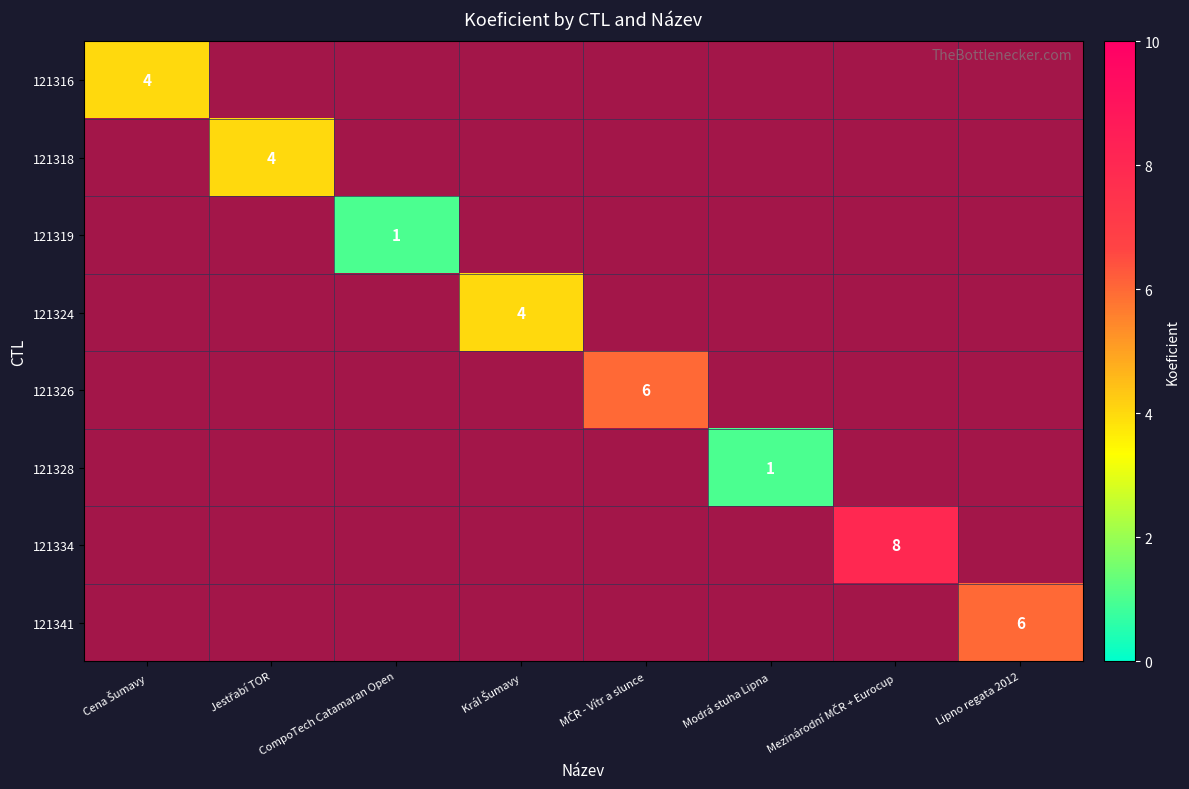

How many distinct data groups are displayed?

8